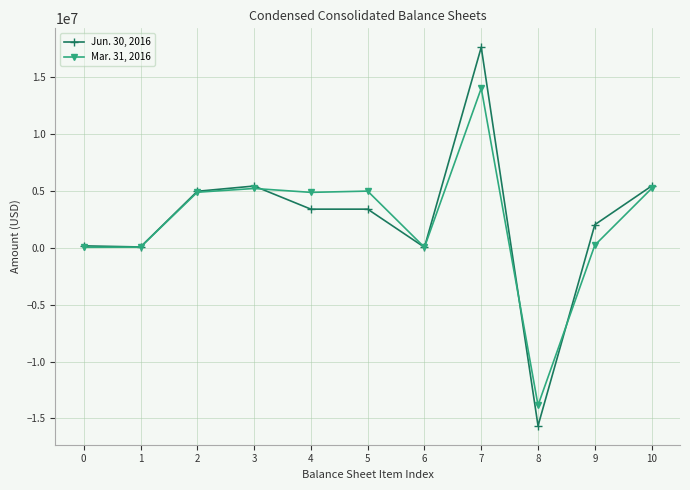

The Jun. 30, 2016 series shows 172995 at 0. True or false?

True